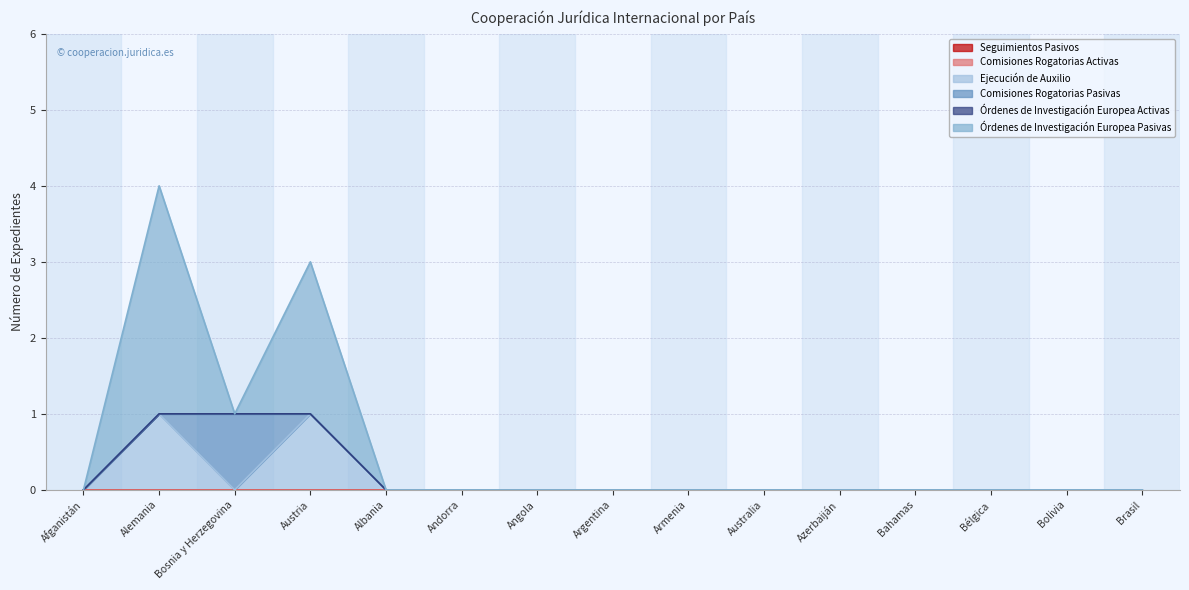

What is the label of the 8th point from the left?

Argentina